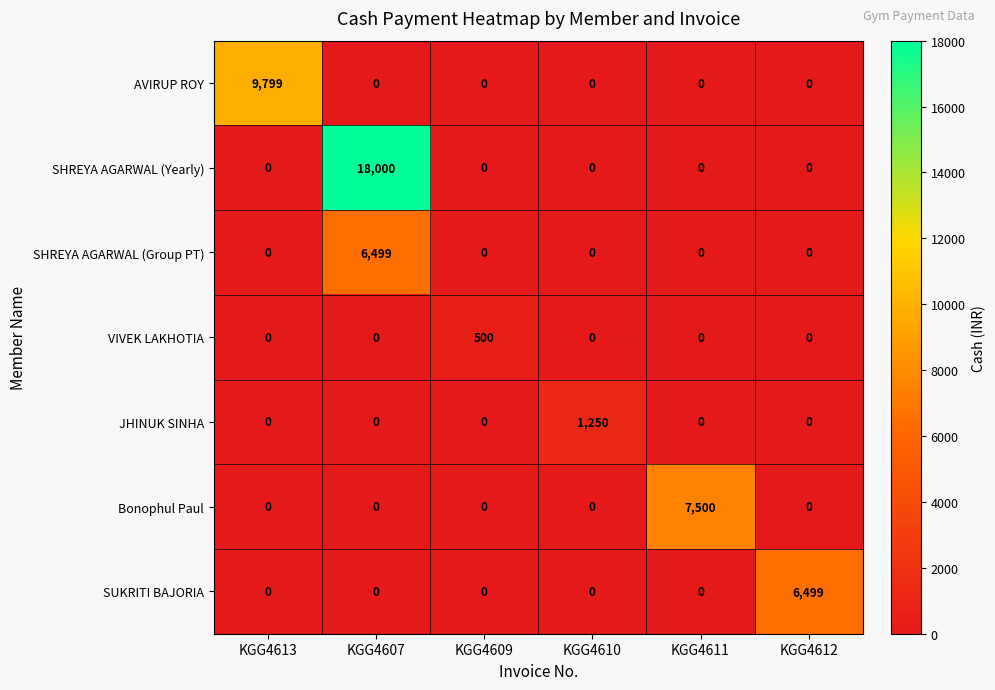

What is the total value across all series at KGG4609?

500